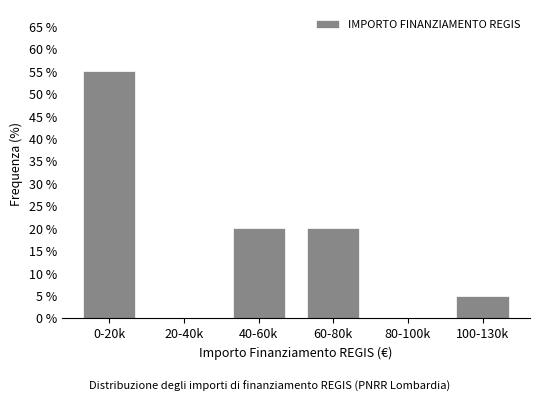

Reading left to right, extract all data points from this chart.

0-20k=55.0	20-40k=0.0	40-60k=20.0	60-80k=20.0	80-100k=0.0	100-130k=5.0